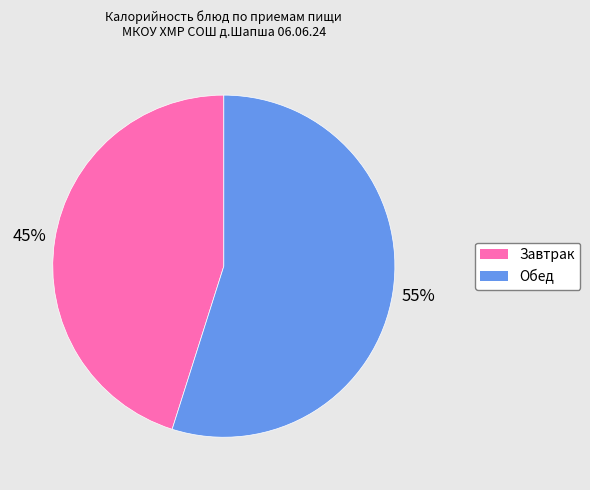

To the nearest percent, what is the difference between the largest and smallest slice percentages?

10%